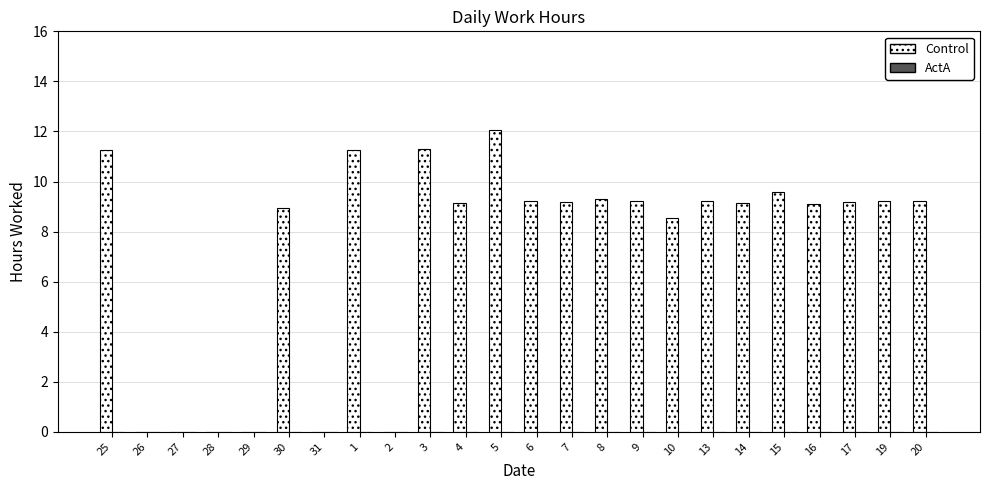

What is the greatest value displayed?

12.1